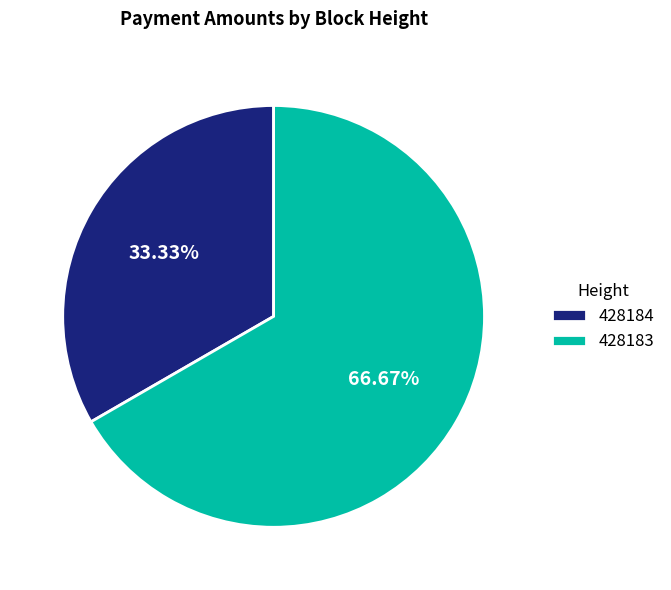

What is the largest slice in the pie chart?

428183